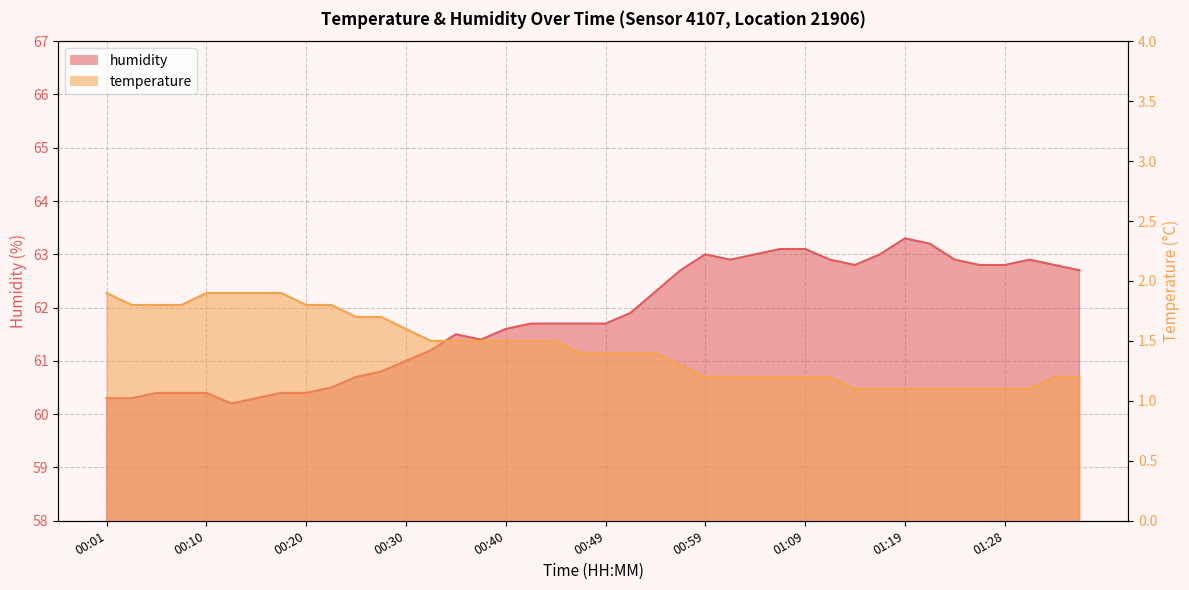

Between 00:08 and 01:31, which series saw the biggest shift?

humidity